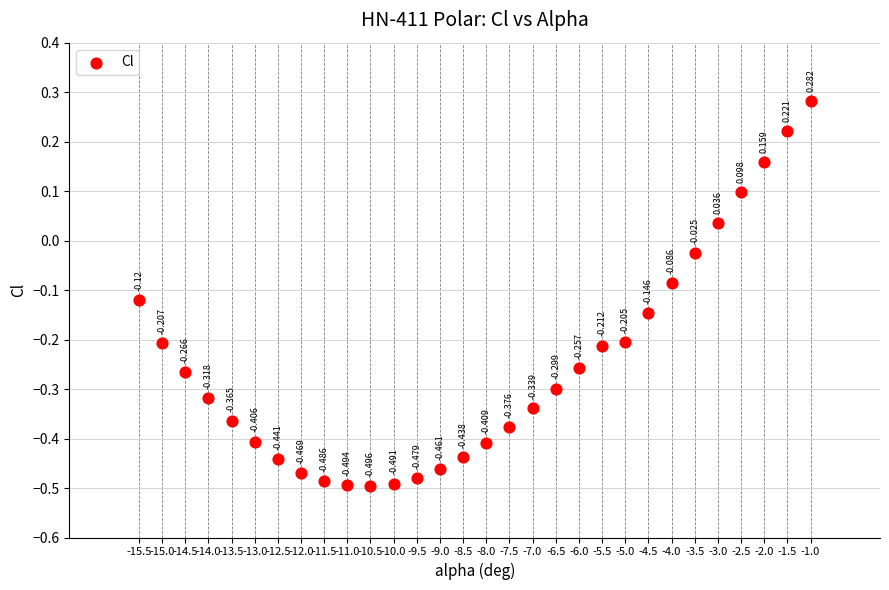

Count the number of points in this scatter plot.

30